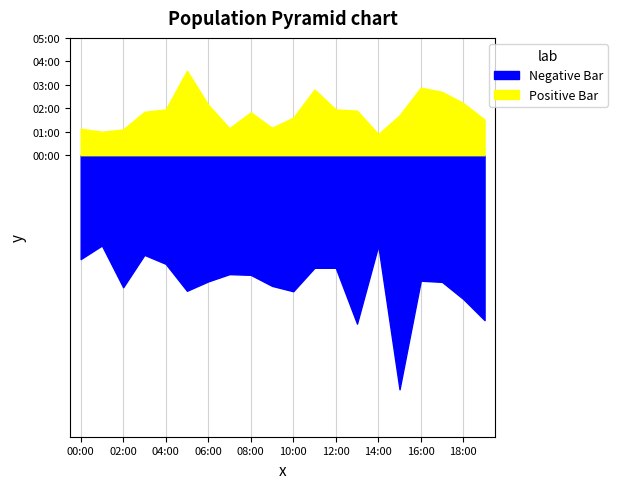

At which category is the sum across all series the highest?

03:00